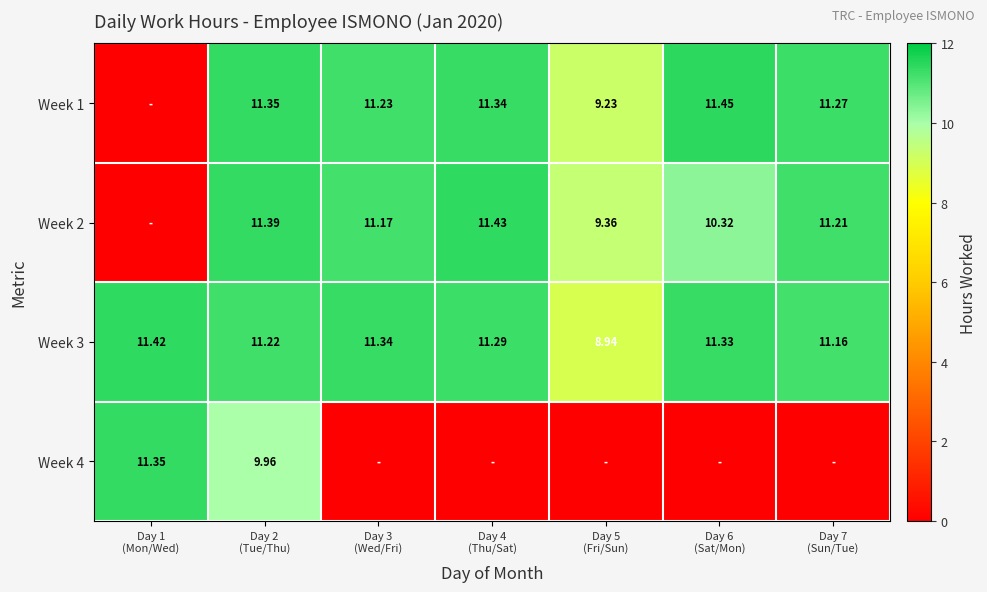

Rank the series at Day 4 (Thu/Sat) from highest to lowest value.

Week 2, Week 1, Week 3, Week 4